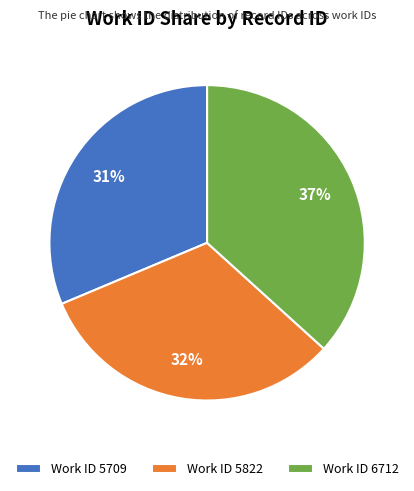

Is the sum of Work ID 5709 and Work ID 5822 greater than half?

Yes